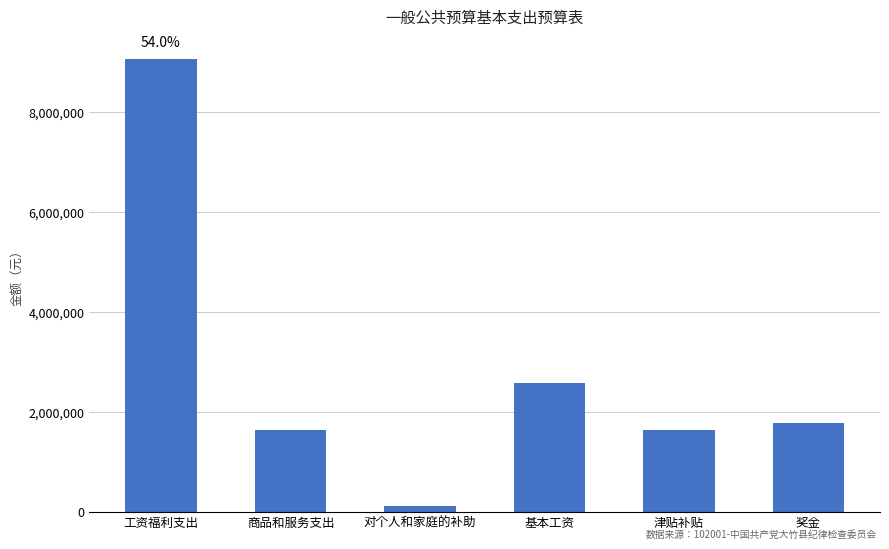

What value does the data have at 商品和服务支出?

1640563